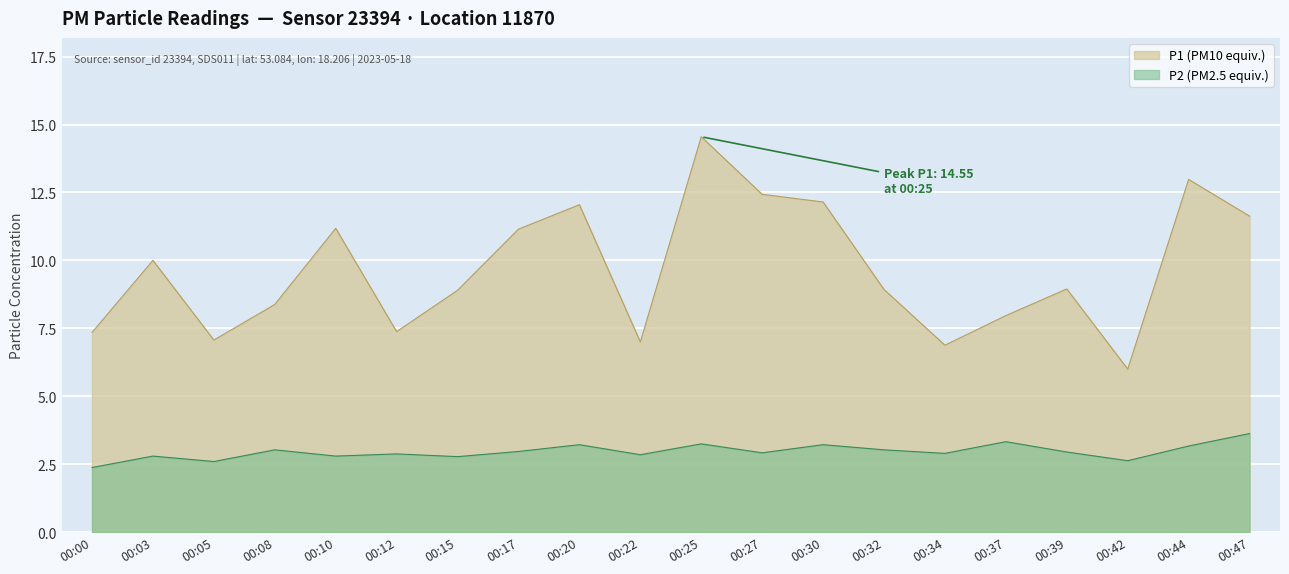

What value does the P1 series have at 00:47?

11.6